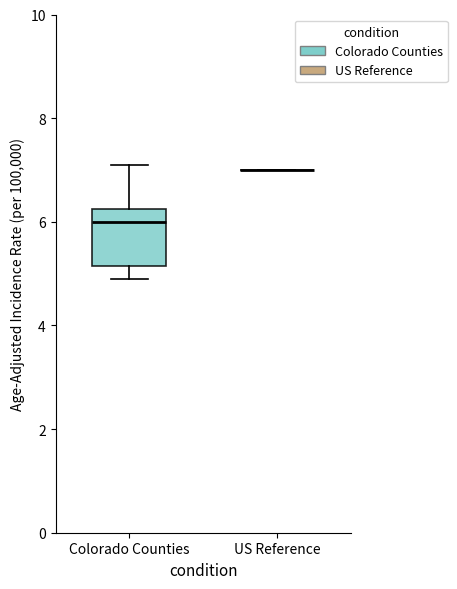

Reading left to right, transcribe this box plot: for each box, give where its median line is, the range the box spans, and where its two whiskers end, as read against the y-axis. The values are not printed on the chart, so give them approximately, as read against the axis.

Colorado Counties: median 6.0, box 5.2 to 6.2, whiskers 5.0 to 7.2
US Reference: box collapsed to a line at 7.0, whiskers 7.0 to 7.0